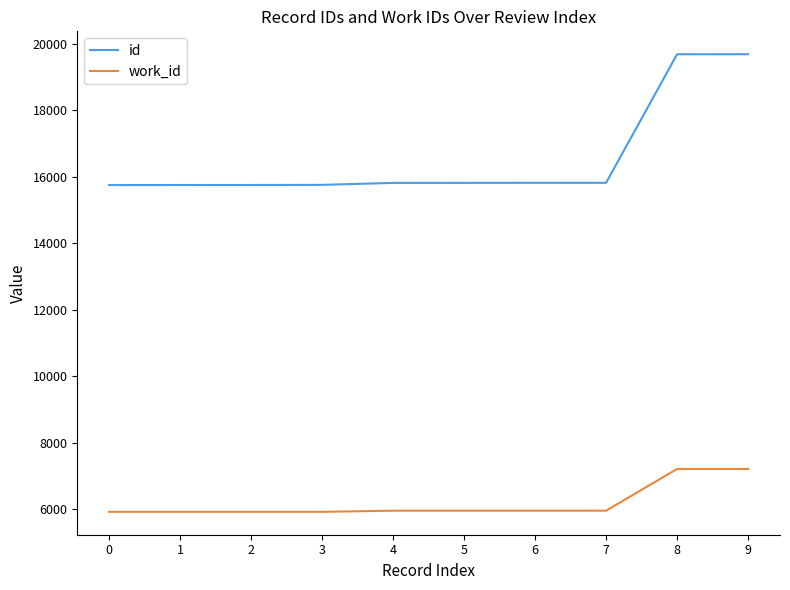

What are all the series names shown in the legend?

id, work_id